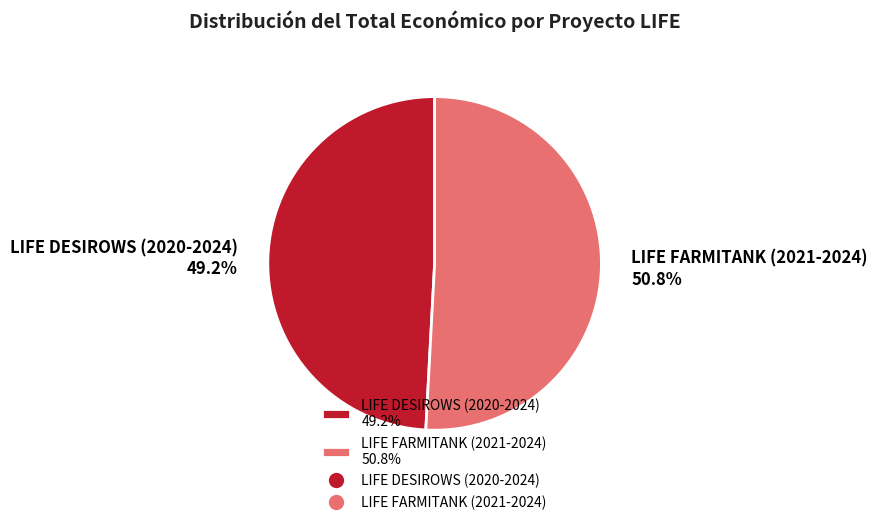

How much of the chart is everything except LIFE DESIROWS (2020-2024)?

50.8%